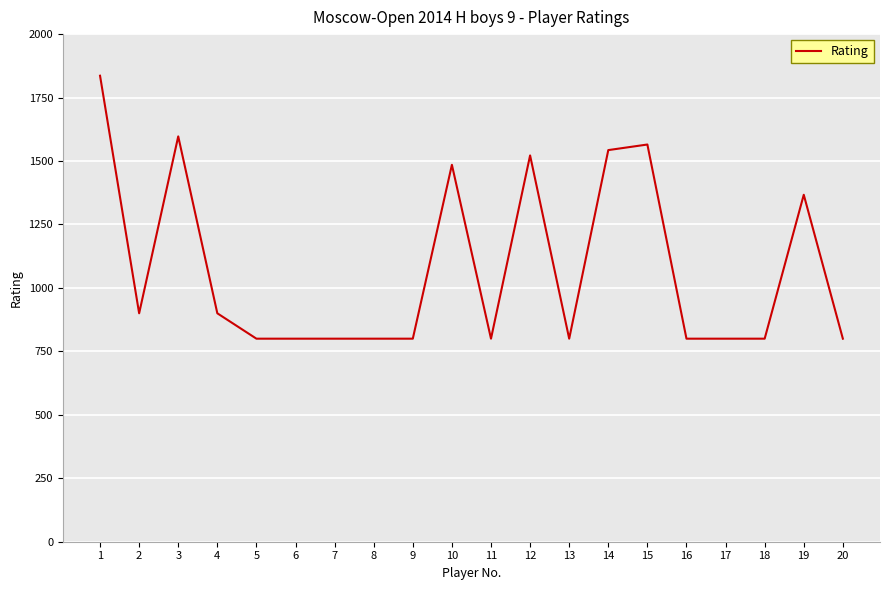

True or false: there are more than 0 points higher than both neighbors.

True